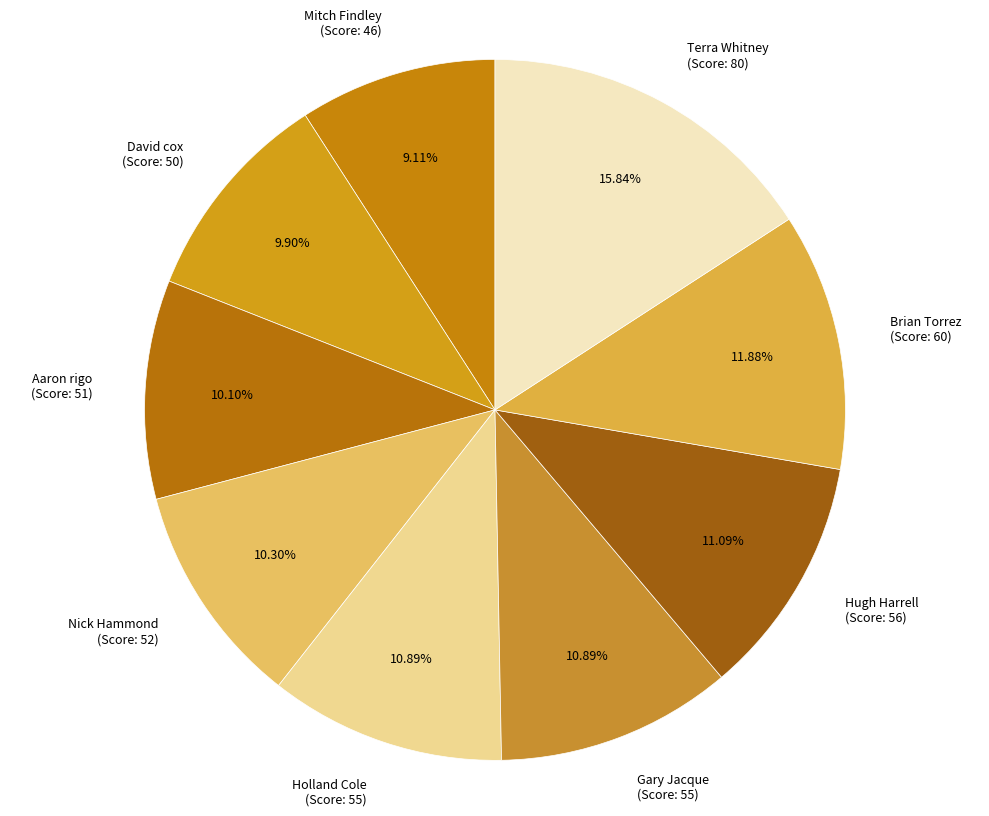

Is the sum of Aaron rigo (Score: 51) and Hugh Harrell (Score: 56) greater than half?

No